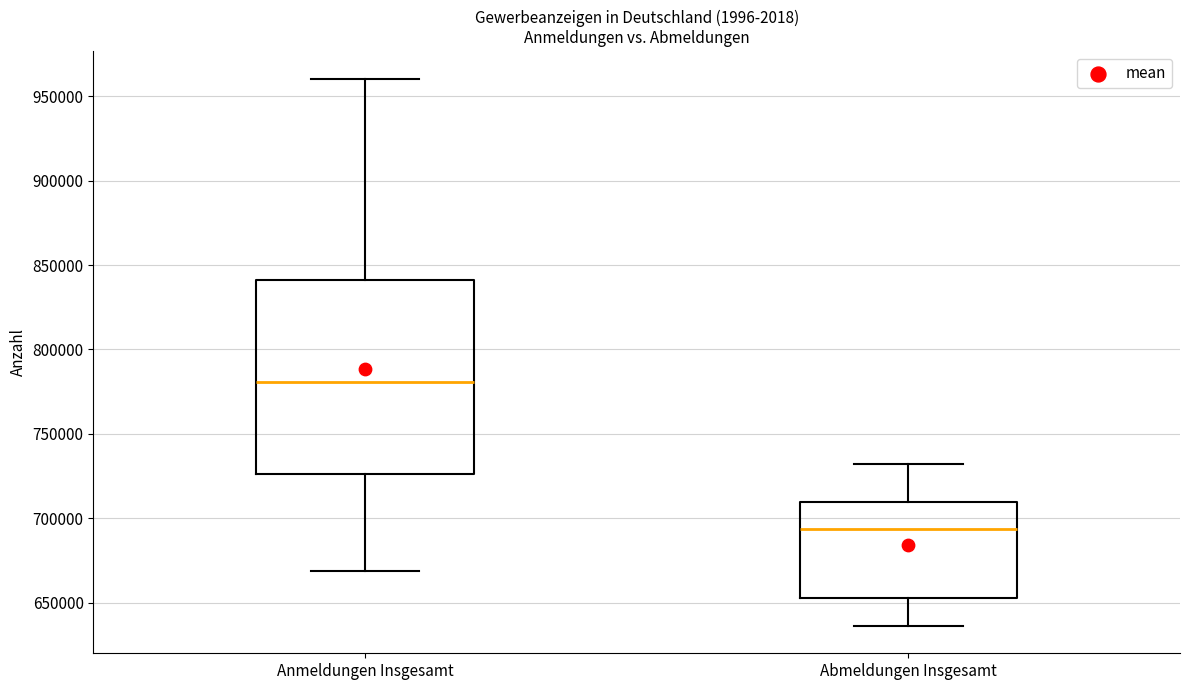

Which box is the tallest, from its lower edge to its upper edge?

Anmeldungen Insgesamt